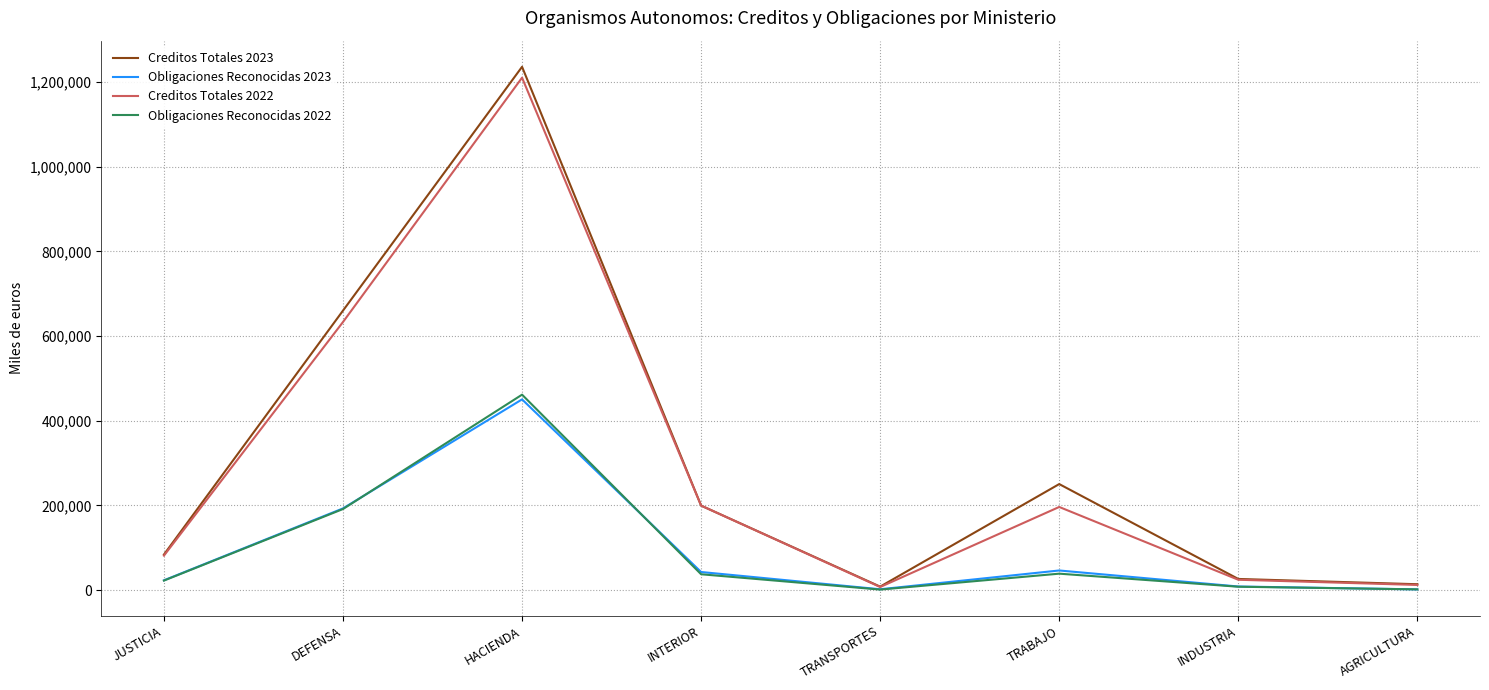

What is the difference between the Obligaciones Reconocidas 2023 values at INTERIOR and TRABAJO?

3603